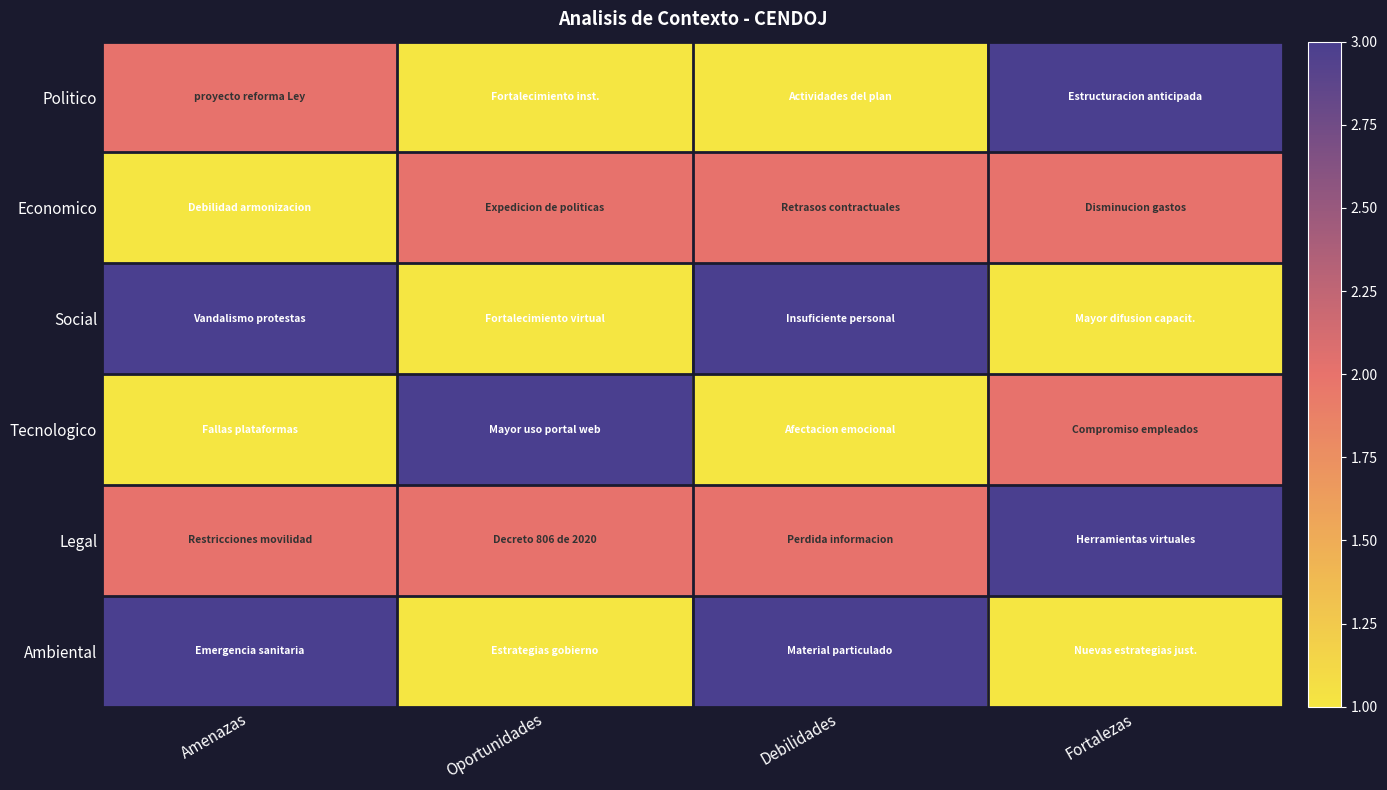

Reading left to right, extract all data points from this chart.

Politico: Amenazas=2	Oportunidades=1	Debilidades=1	Fortalezas=3
Economico: Amenazas=1	Oportunidades=2	Debilidades=2	Fortalezas=2
Social: Amenazas=3	Oportunidades=1	Debilidades=3	Fortalezas=1
Tecnologico: Amenazas=1	Oportunidades=3	Debilidades=1	Fortalezas=2
Legal: Amenazas=2	Oportunidades=2	Debilidades=2	Fortalezas=3
Ambiental: Amenazas=3	Oportunidades=1	Debilidades=3	Fortalezas=1